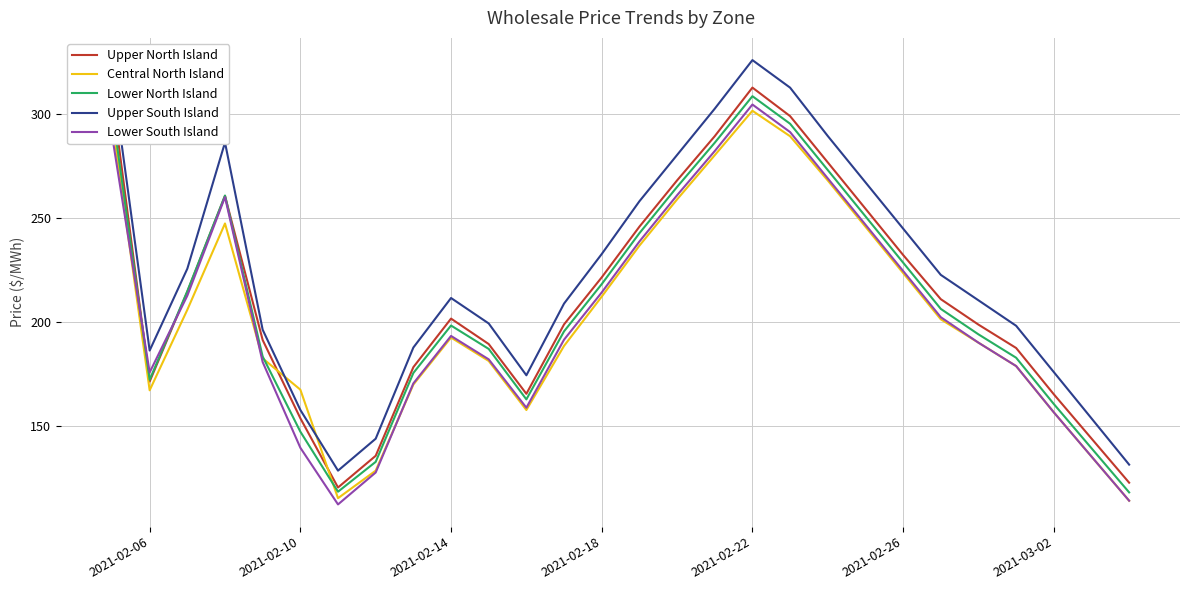

Which series has the largest total across all categories?

Upper South Island